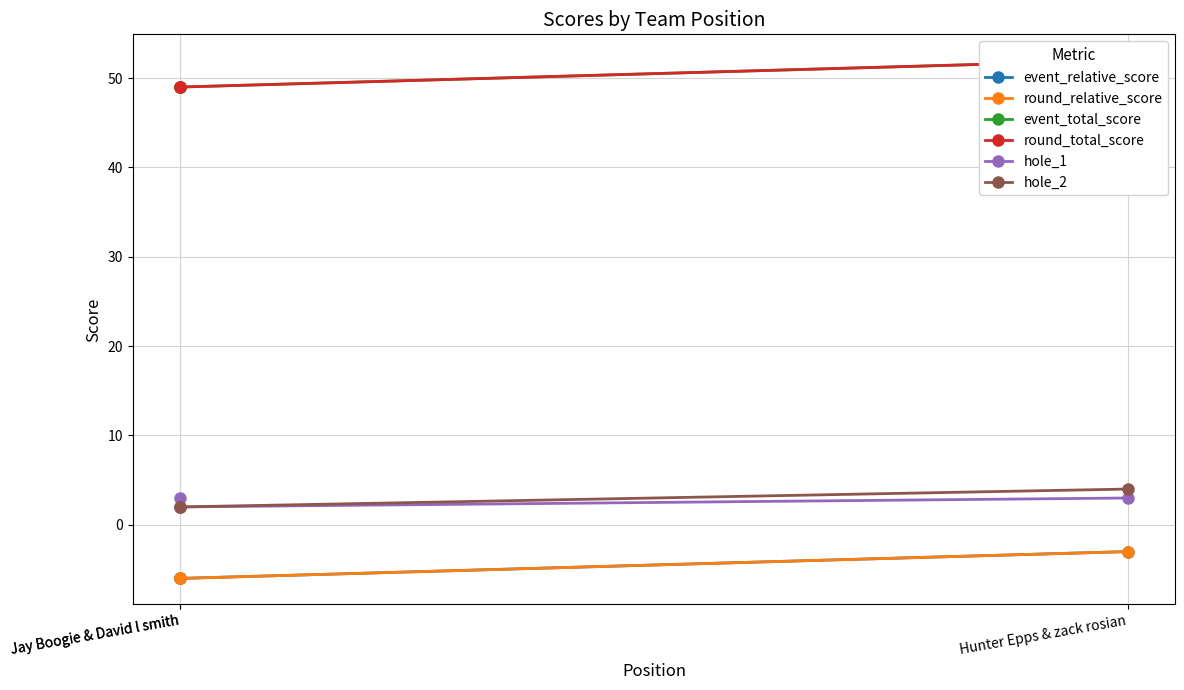

Which category has the highest value in the hole_1 series?

Jay Boogie & David l smith